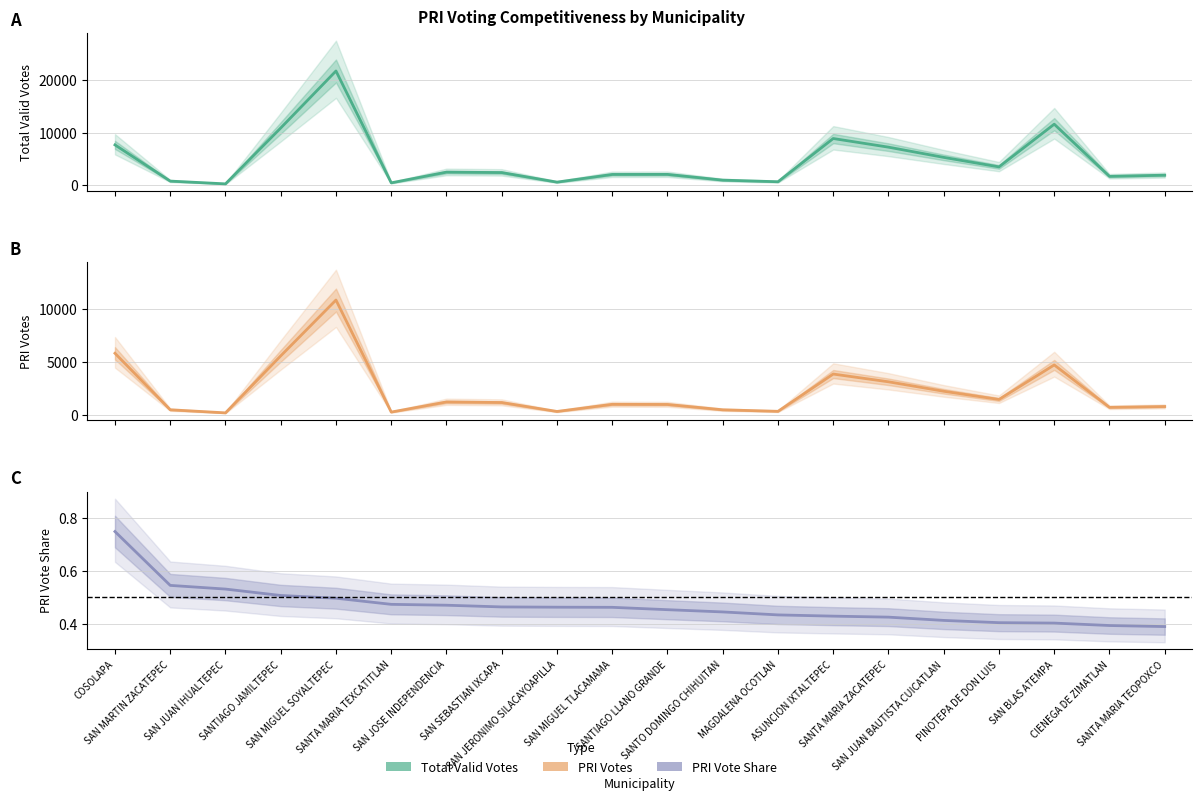

True or false: Total Valid Votes has a value of 310.5 at SANTA MARIA TEXCATITLAN.

False